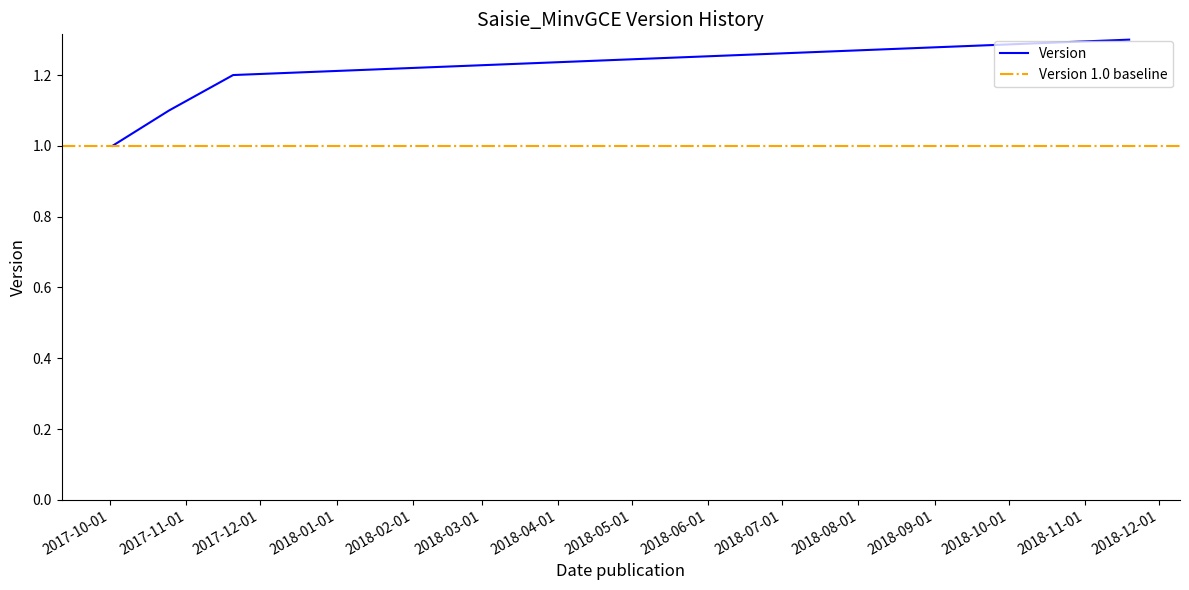

What is the difference between the second highest and minimum values?

0.2